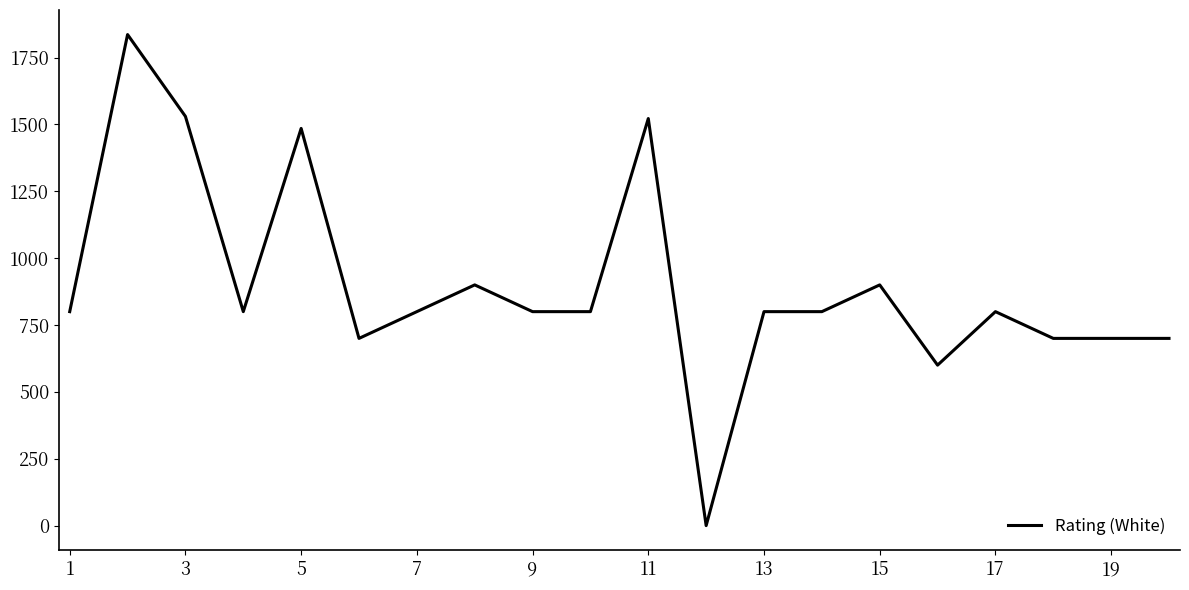

What is the greatest value displayed?

1836